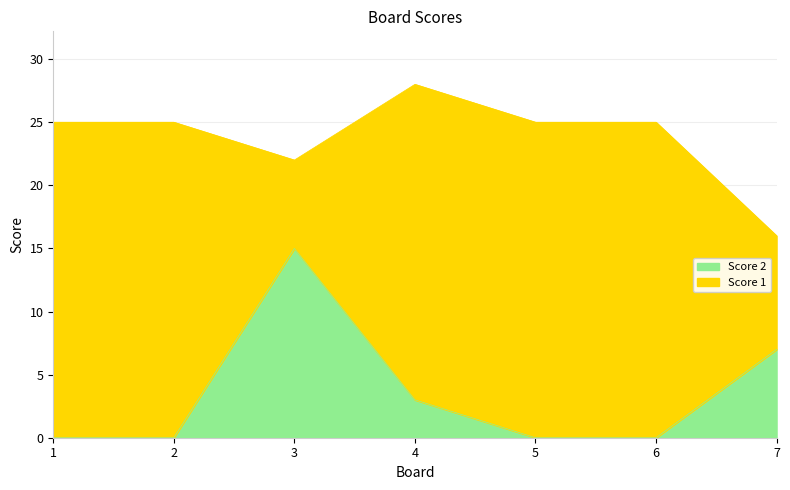

Is it true that the value at 4 is 3?

True